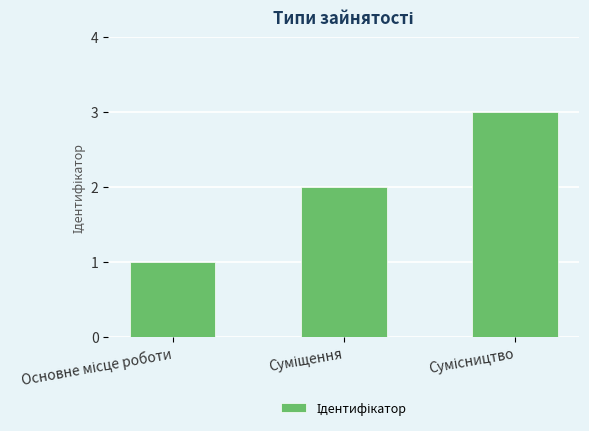

Count the number of data series in this chart.

1